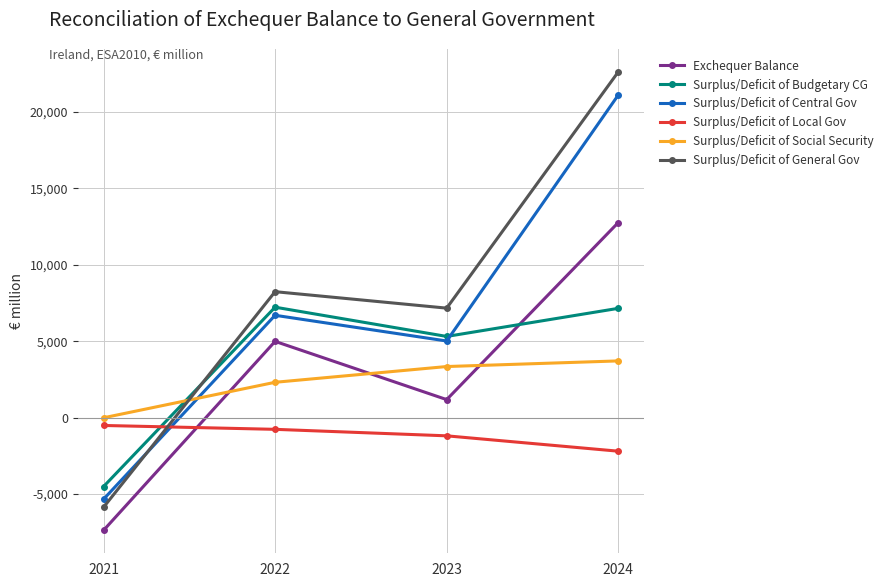

The value of Surplus/Deficit of Budgetary CG at 2023 is 5308. True or false?

True